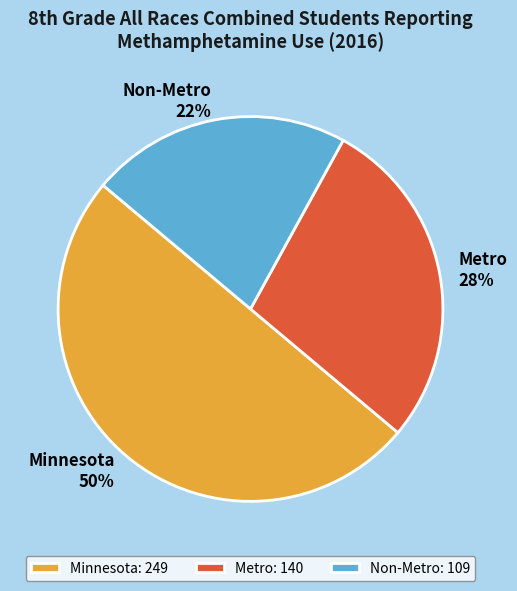

Is it true that Minnesota is 50% of the pie?

True